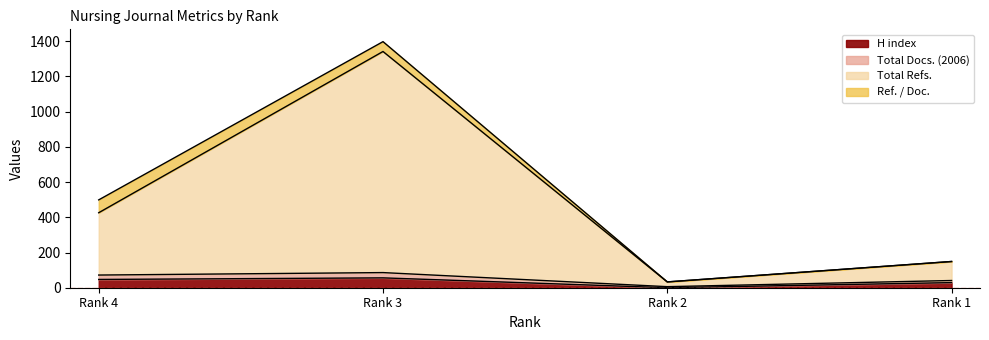

What is the maximum value for H index?

56